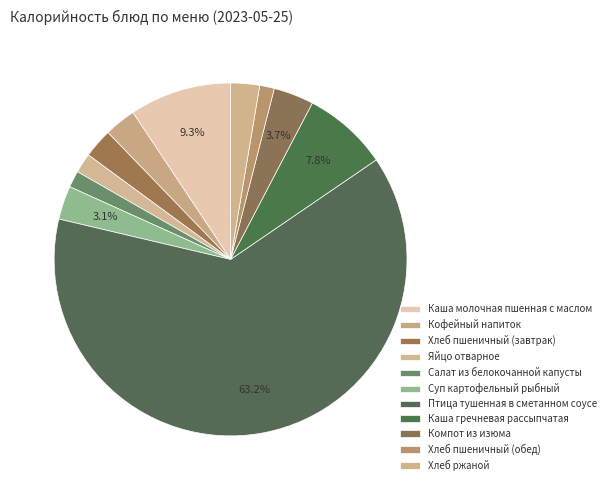

To the nearest percent, what portion does Хлеб ржаной represent?

3%